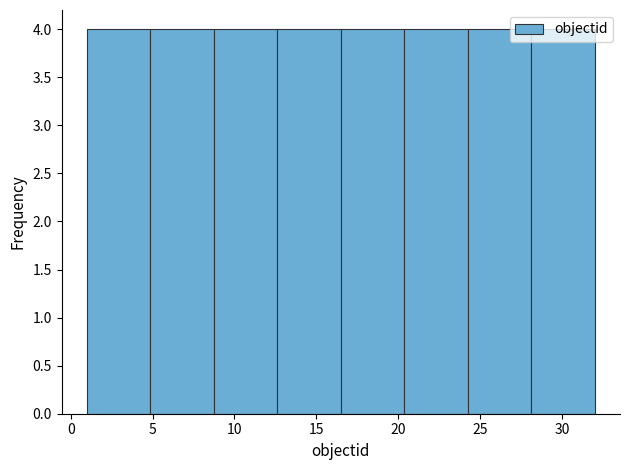

What is the height of the bar covering 16.5 to 20.5 on the x-axis? Neither the bar edges nor the heights are printed on the chart, so give them approximately, as read against the axes.

4